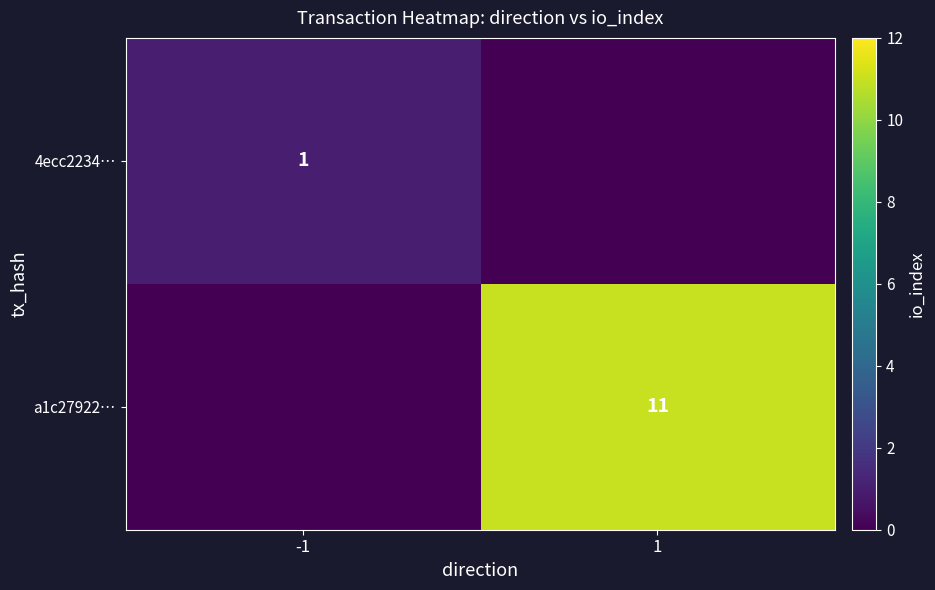

The a1c27922… series shows 17 at 1. True or false?

False